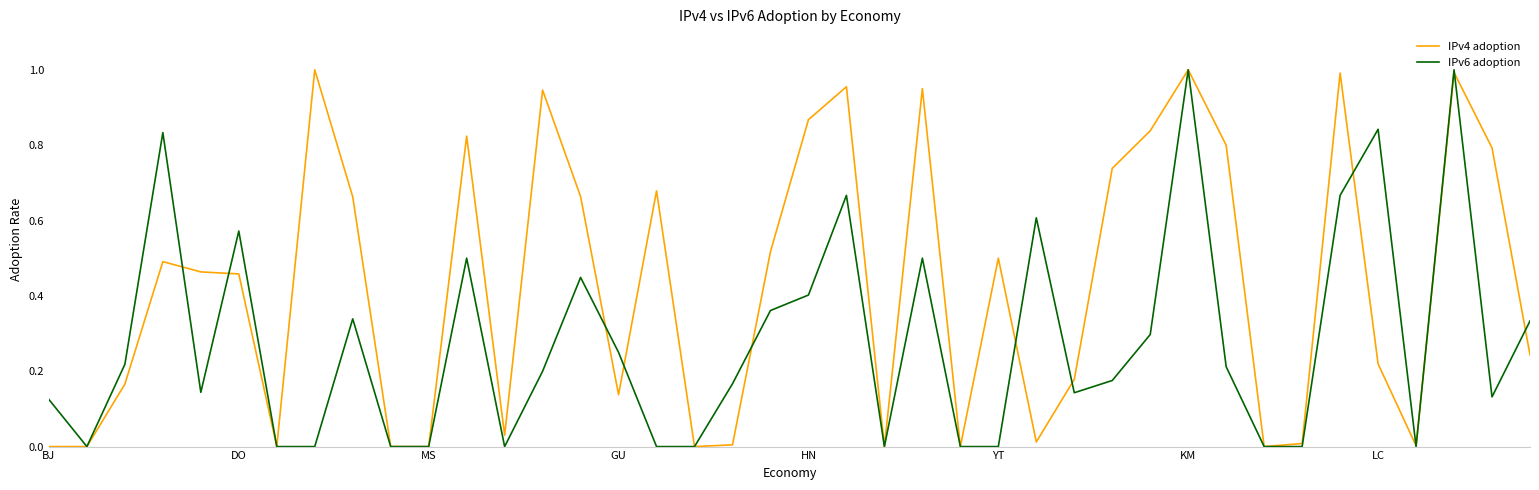

Does the chart have visible grid lines?

No